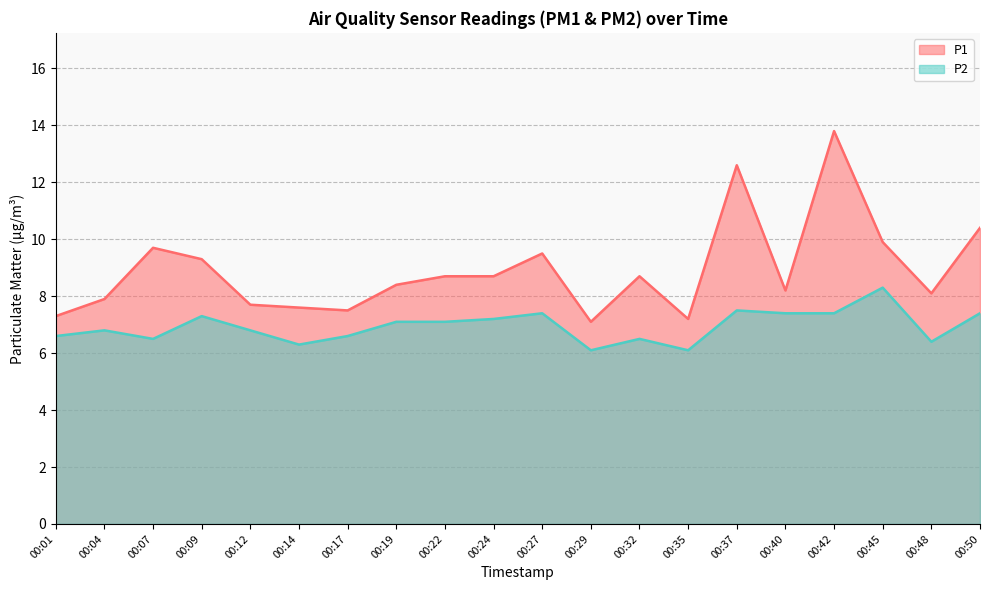

Which category has the highest value in the P2 series?

00:45